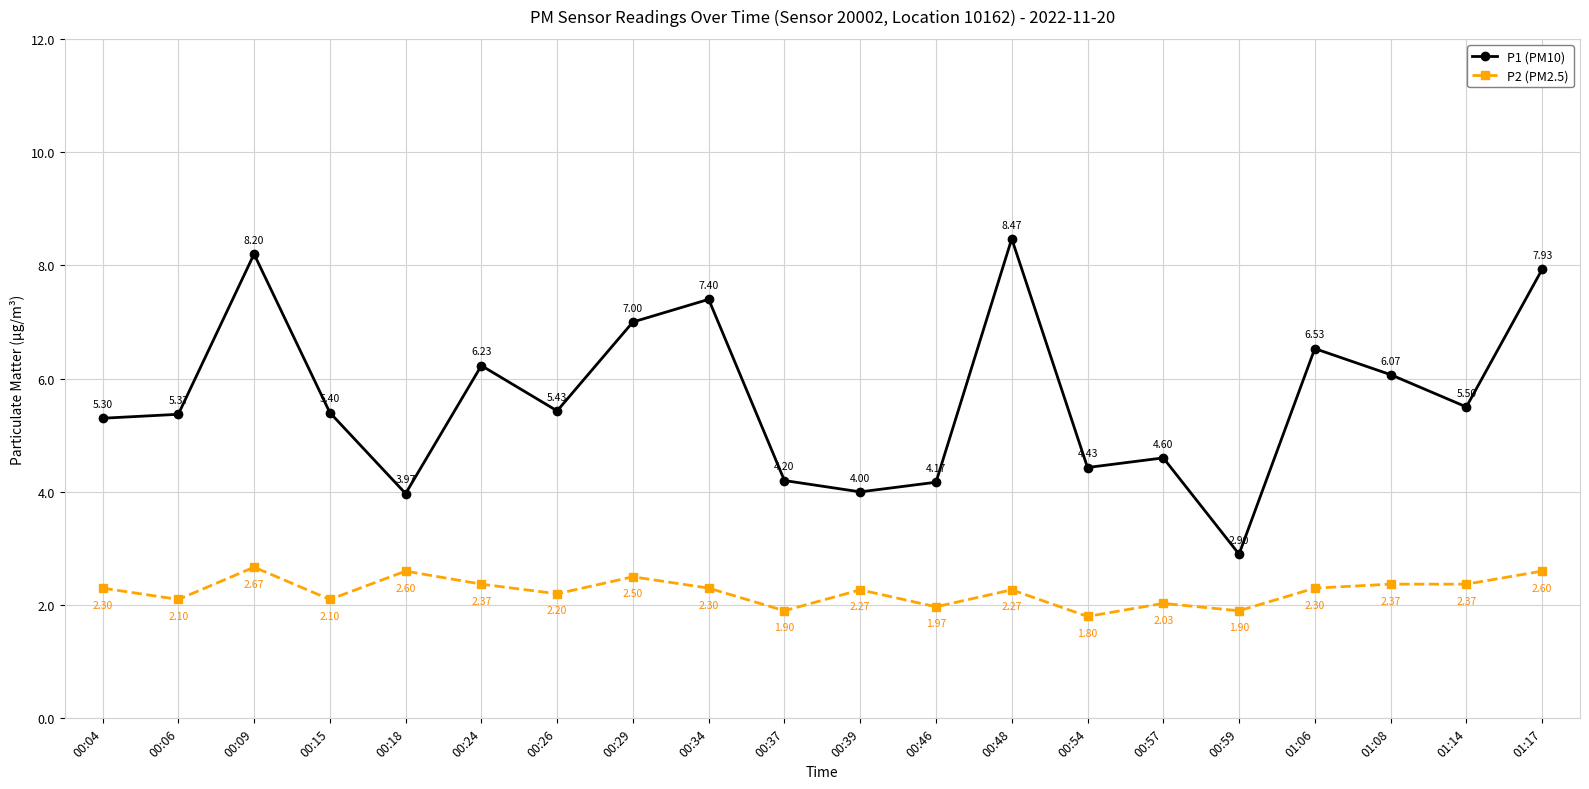

In P1 (PM10), how many points are higher than both neighbors (excluding endpoints)?

6